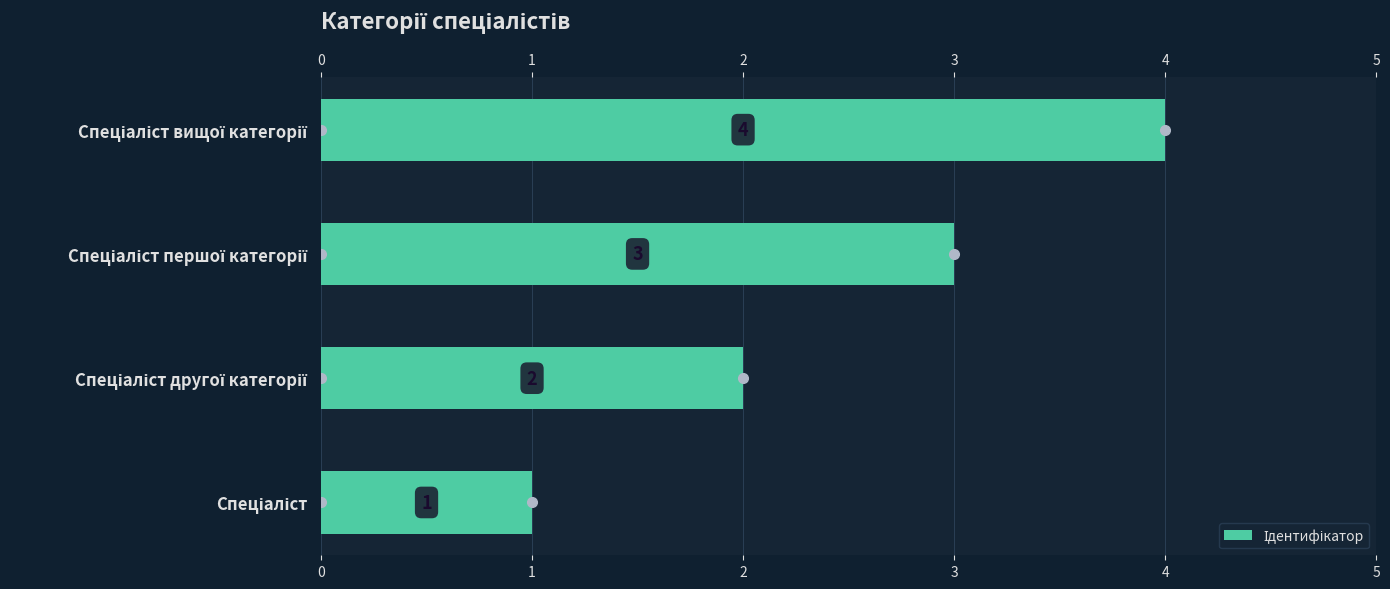

Does the chart contain any negative values?

No